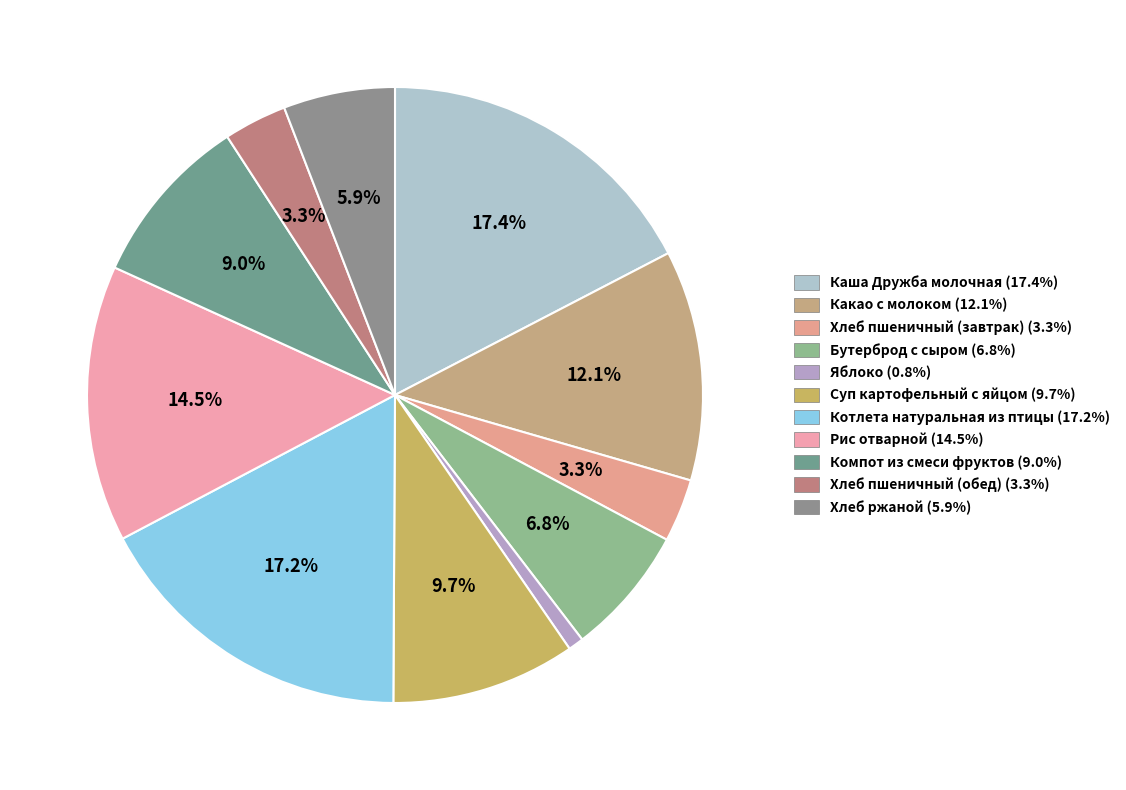

What is the smallest slice in the pie chart?

Яблоко